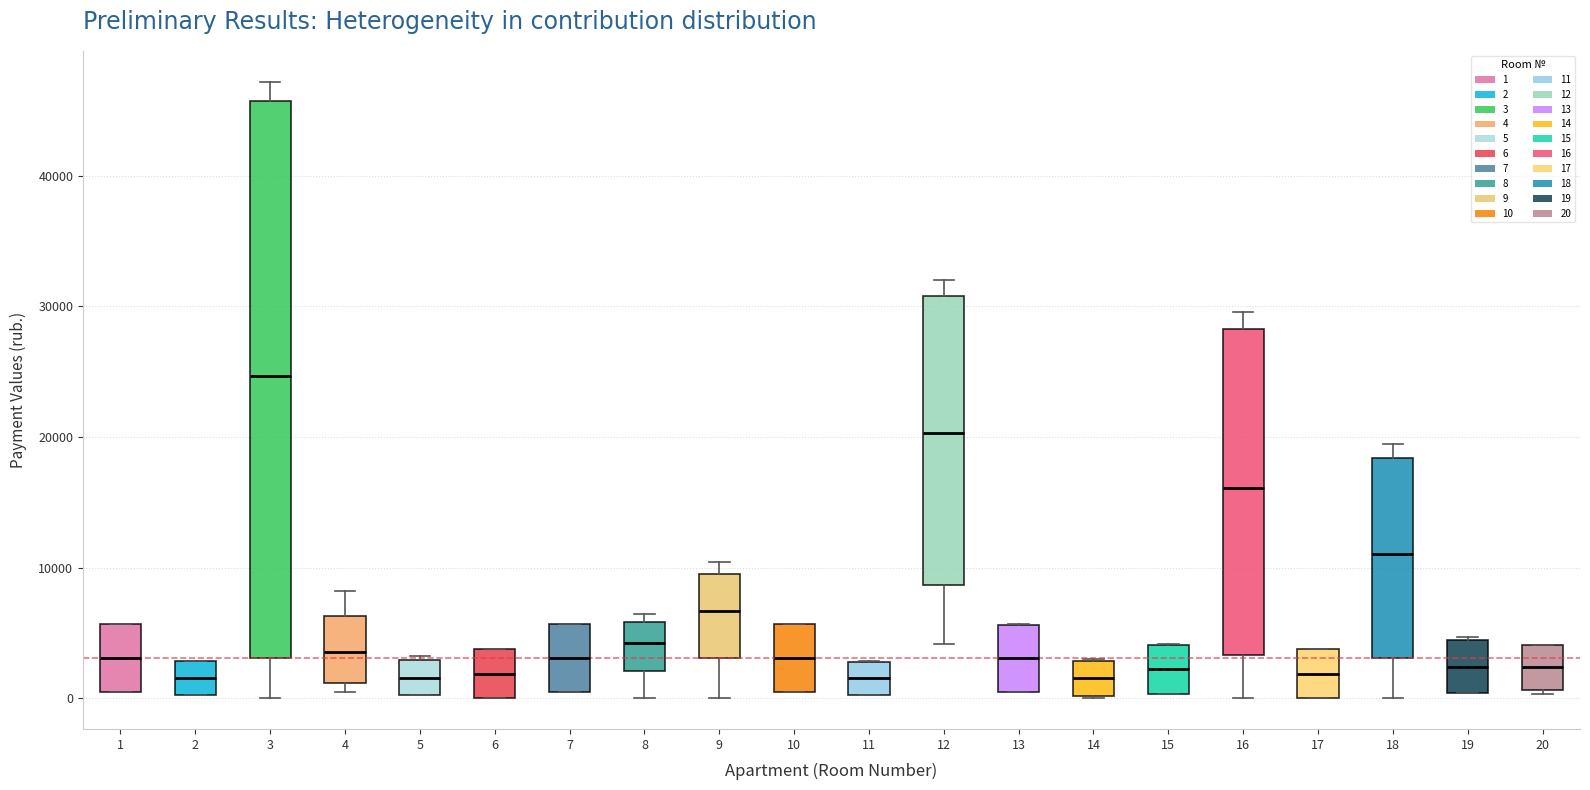

Reading left to right, read every box against the y-axis: the position of its median line, the range the box covers, and the ends of its whiskers. The values are not printed on the chart, so give them approximately, as read against the axis.

1: median 3000, box 0 to 6000, whiskers 0 to 6000
2: median 2000, box 0 to 3000, whiskers 0 to 3000
3: median 25000, box 3000 to 46000, whiskers 0 to 47000
4: median 4000, box 1000 to 6000, whiskers 0 to 8000
5: median 2000, box 0 to 3000, whiskers 0 to 3000
6: median 2000, box 0 to 4000, whiskers 0 to 4000
7: median 3000, box 0 to 6000, whiskers 0 to 6000
8: median 4000, box 2000 to 6000, whiskers 0 to 6000 (just above the box's upper edge)
9: median 7000, box 3000 to 9000, whiskers 0 to 10000
10: median 3000, box 0 to 6000, whiskers 0 to 6000
11: median 2000, box 0 to 3000, whiskers 0 to 3000
12: median 20000, box 9000 to 31000, whiskers 4000 to 32000
13: median 3000, box 0 to 6000, whiskers 0 to 6000
14: median 2000, box 0 to 3000, whiskers 0 to 3000
15: median 2000, box 0 to 4000, whiskers 0 to 4000
16: median 16000, box 3000 to 28000, whiskers 0 to 30000
17: median 2000, box 0 to 4000, whiskers 0 to 4000
18: median 11000, box 3000 to 18000, whiskers 0 to 19000
19: median 2000, box 0 to 4000, whiskers 0 to 5000
20: median 2000, box 1000 to 4000, whiskers 0 to 4000